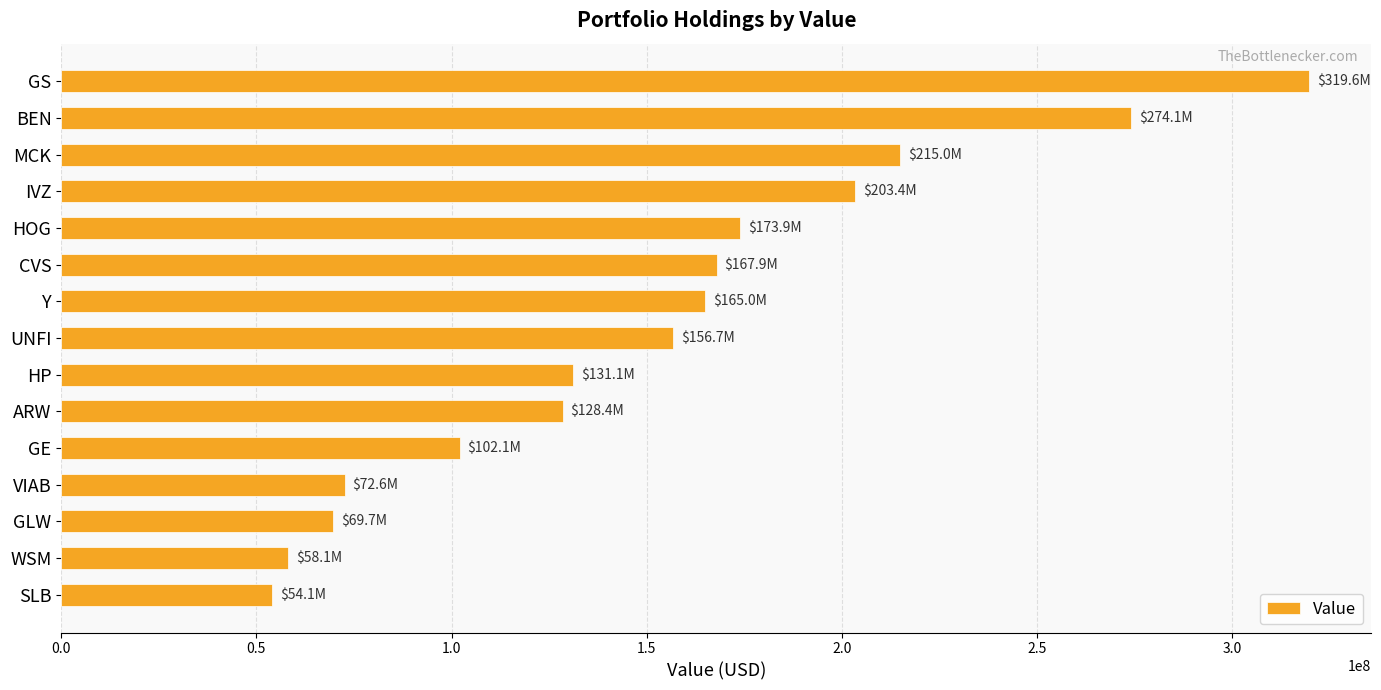

What is the difference between the maximum and second lowest values?

261557000